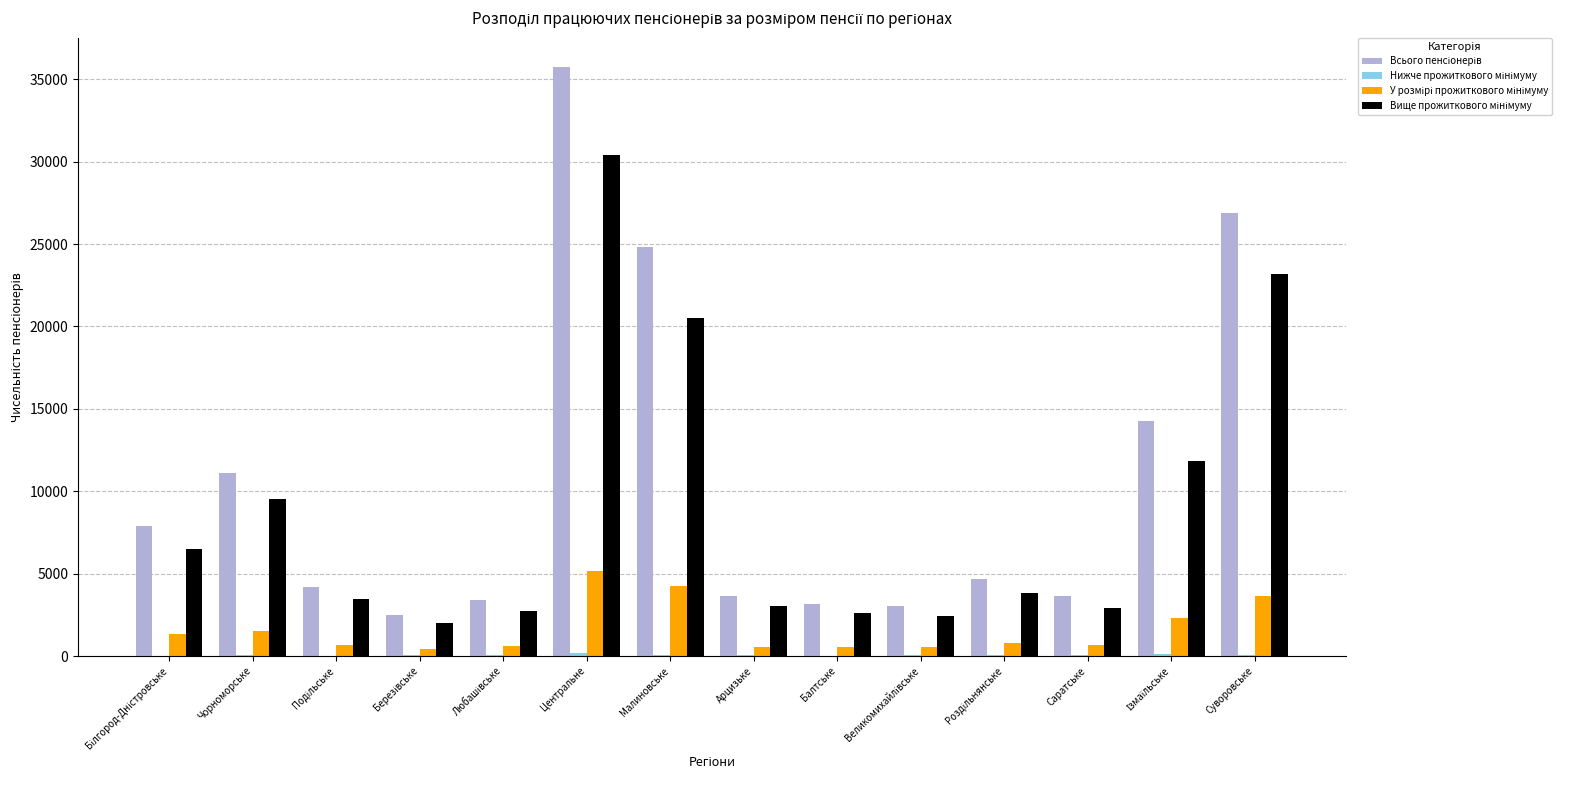

How many groups of bars are there?

14